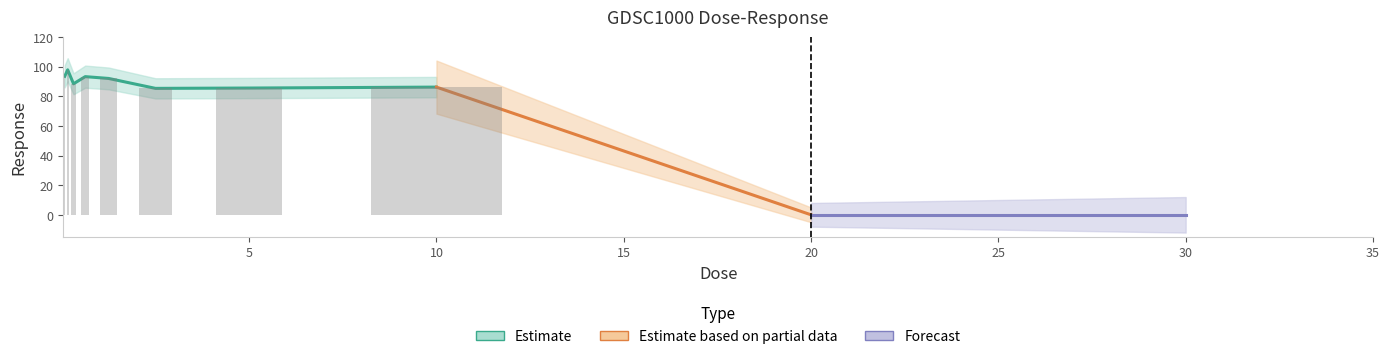

At which label does the data first exceed 88?

0.078125